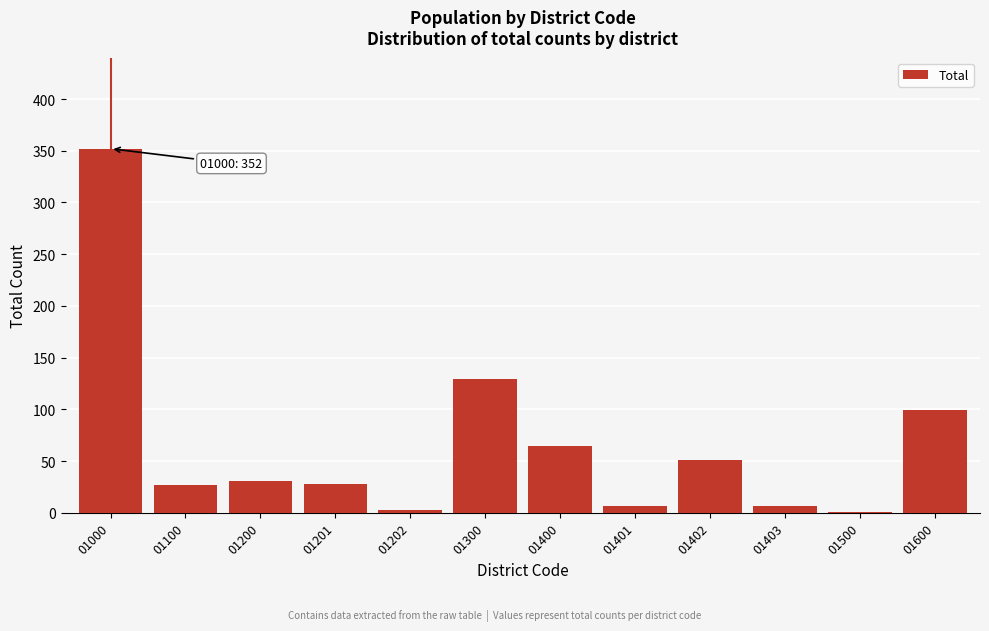

True or false: the data shows 580 at 01000.

False